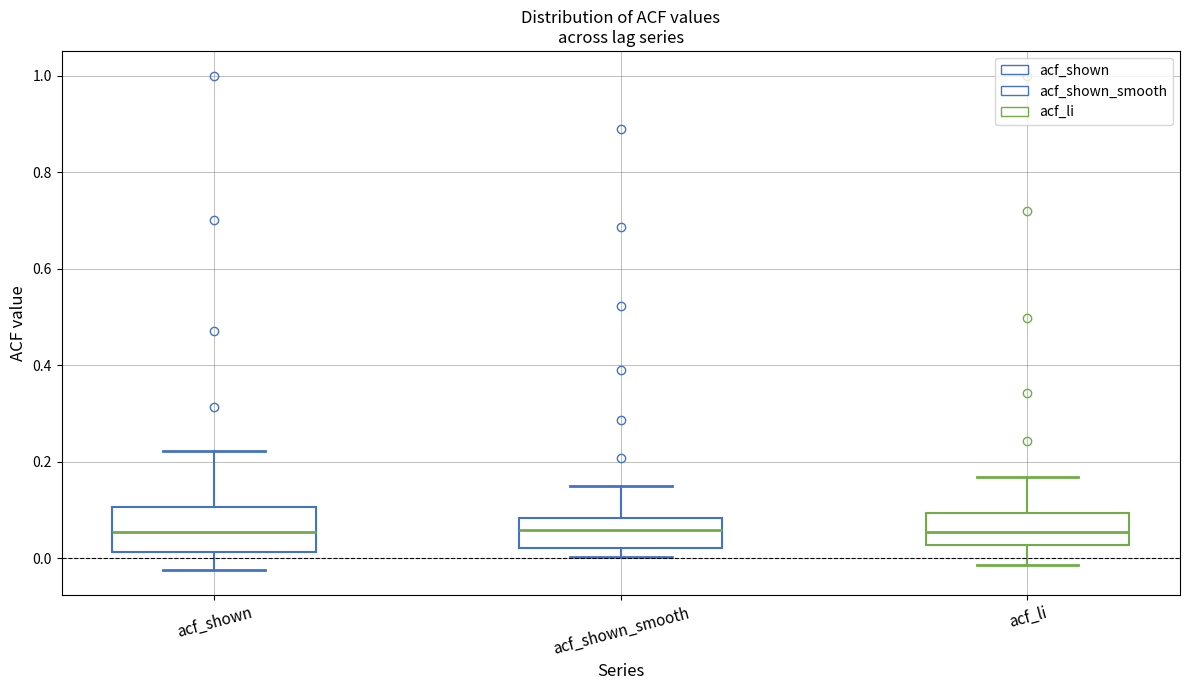

Reading left to right, transcribe this box plot: for each box, give where its median line is, the range the box spans, and where its two whiskers end, as read against the y-axis. The values are not printed on the chart, so give them approximately, as read against the axis.

acf_shown: median 0.06, box 0.02 to 0.10, whiskers -0.02 to 0.22
acf_shown_smooth: median 0.06, box 0.02 to 0.08, whiskers 0.00 to 0.14
acf_li: median 0.06, box 0.02 to 0.10, whiskers -0.02 to 0.16